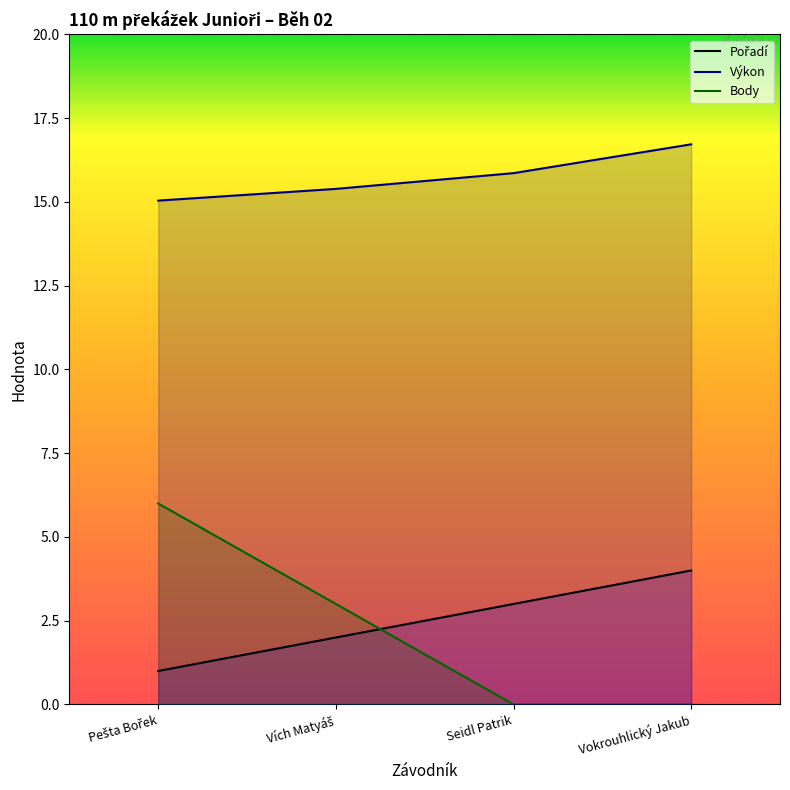

True or false: Pořadí and Výkon intersect in this chart.

False